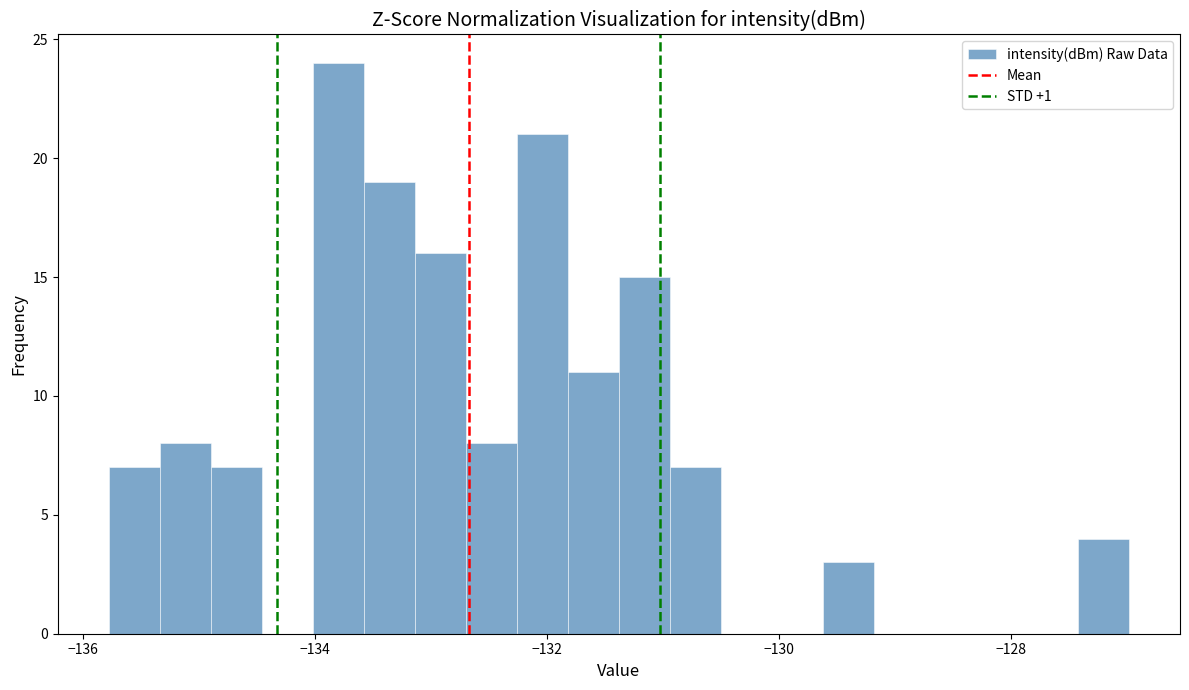

Read against the x-axis, roughly where is the centre of the tallest bar?

-133.8